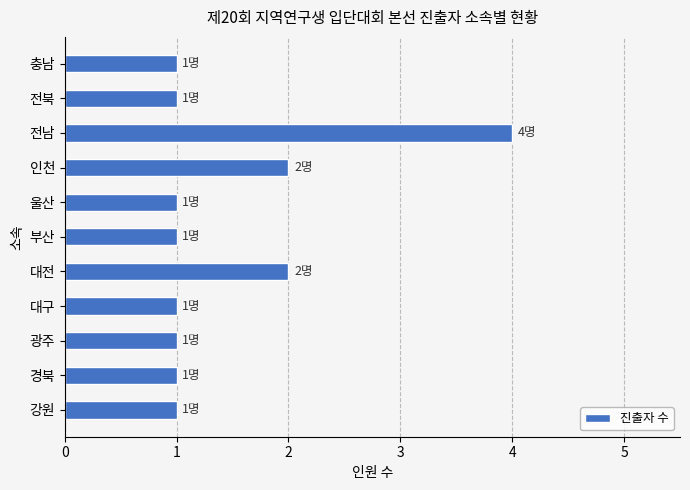

Is it true that the value at 전북 is 1?

True